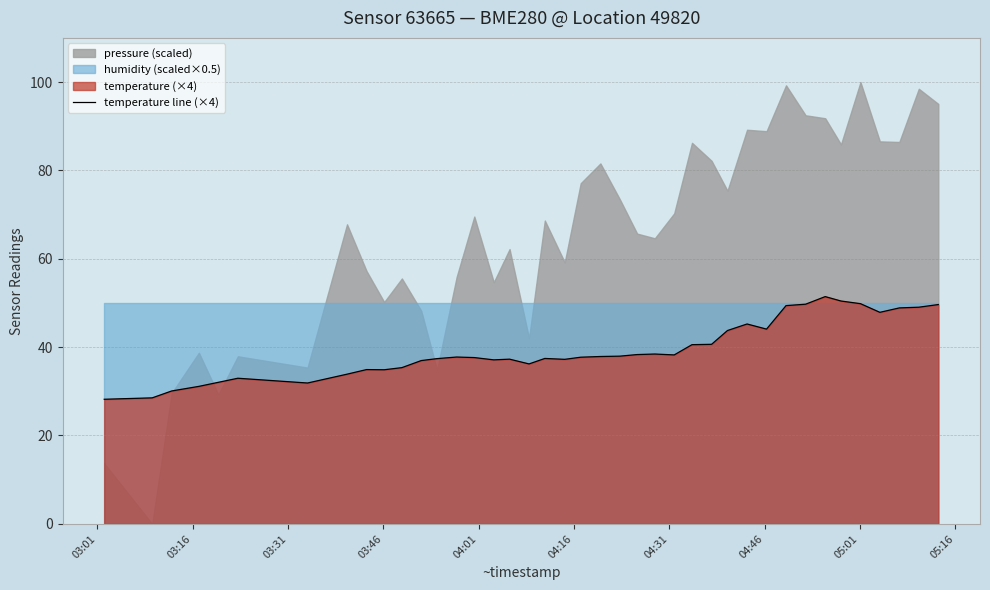

What is the lowest value of the temperature line (×4) series?

28.2